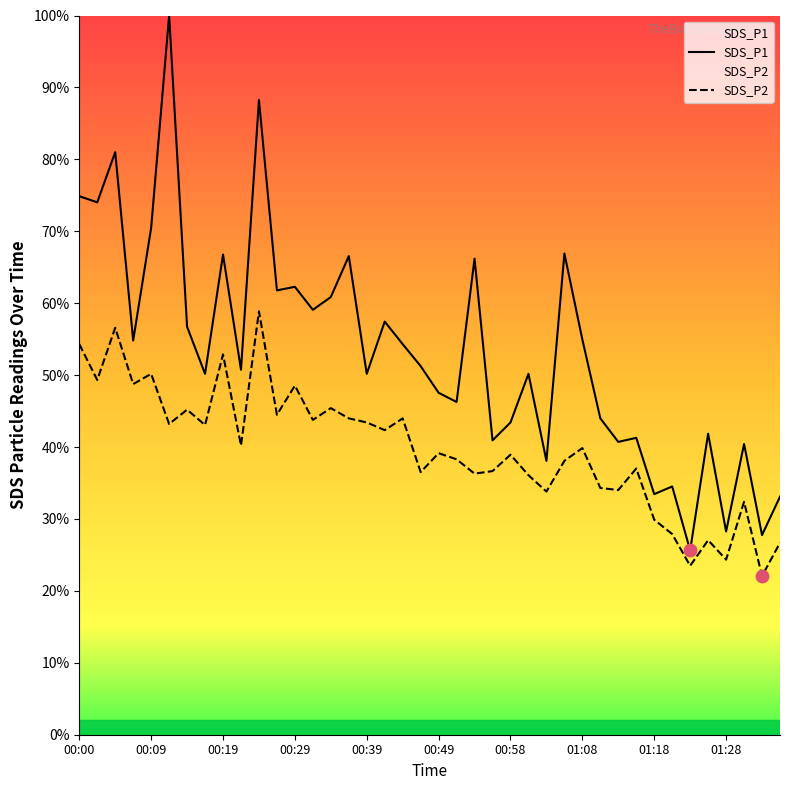

Is the value of SDS_P2 at 00:09 greater than the value of SDS_P1 at 00:34?

No